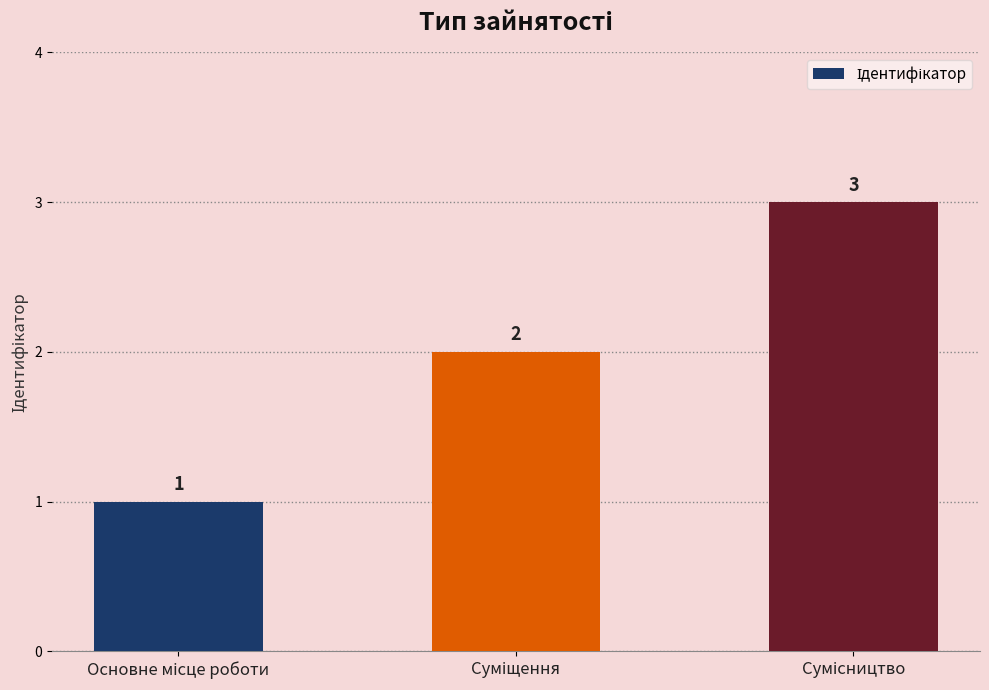

What is the value of the 3rd bar from the left?

3